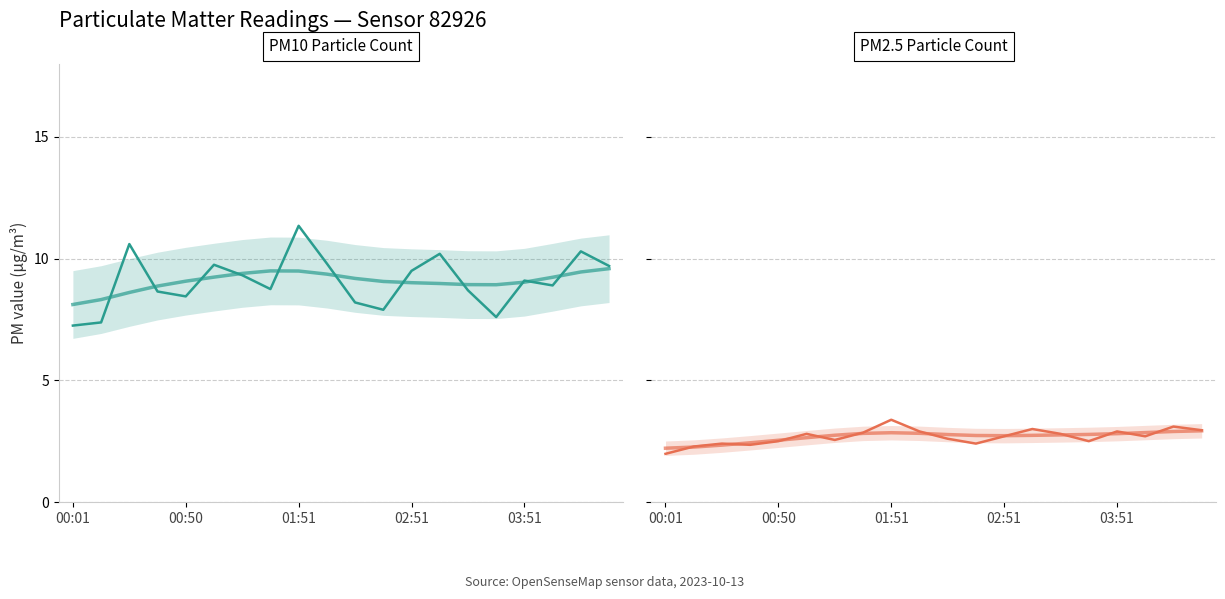

At which category is the sum across all series the highest?

01:51